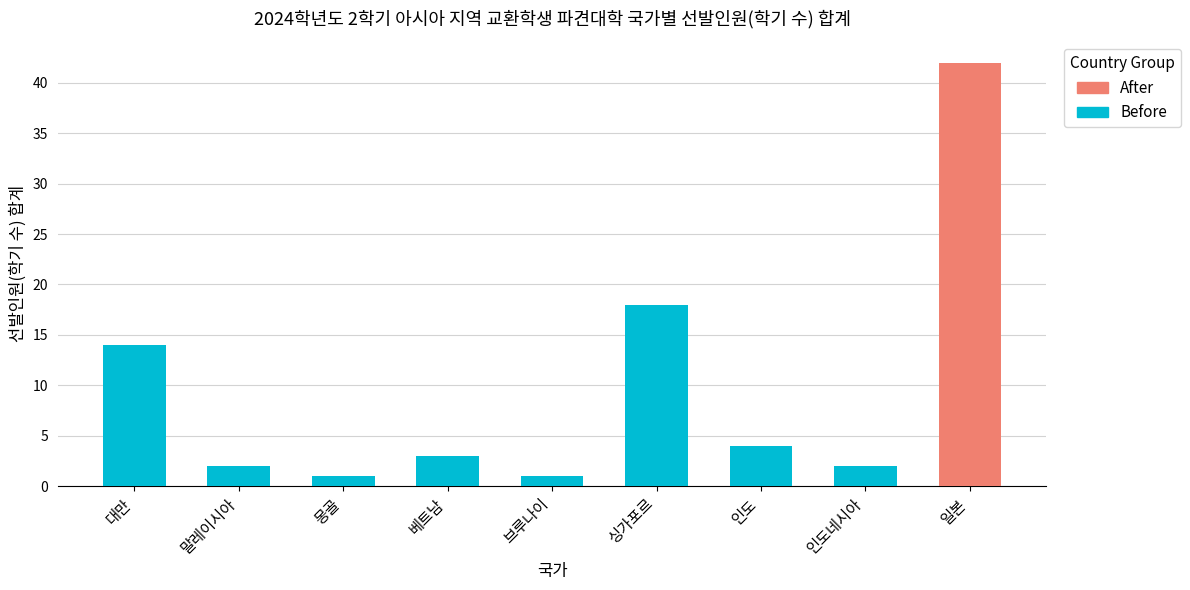

What is the value of the 7th bar from the left?

4